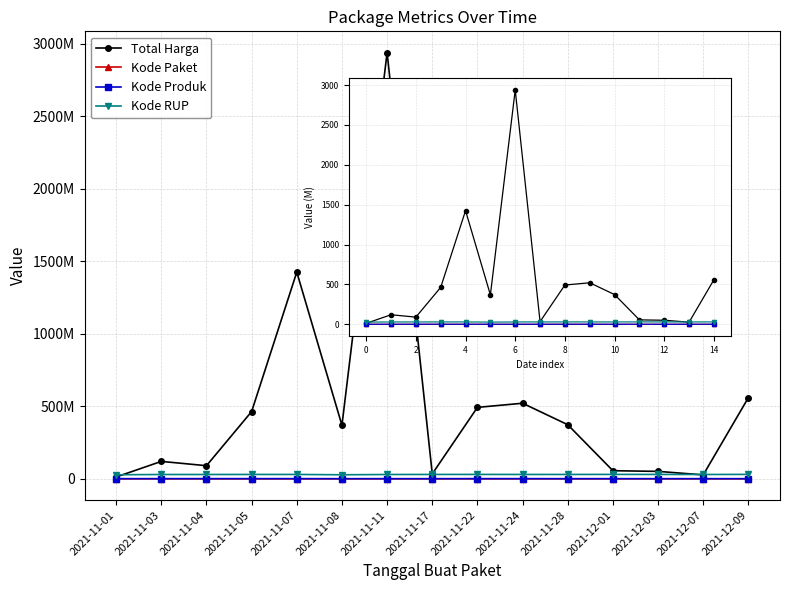

What is the label of the 7th point from the left?

2021-11-11